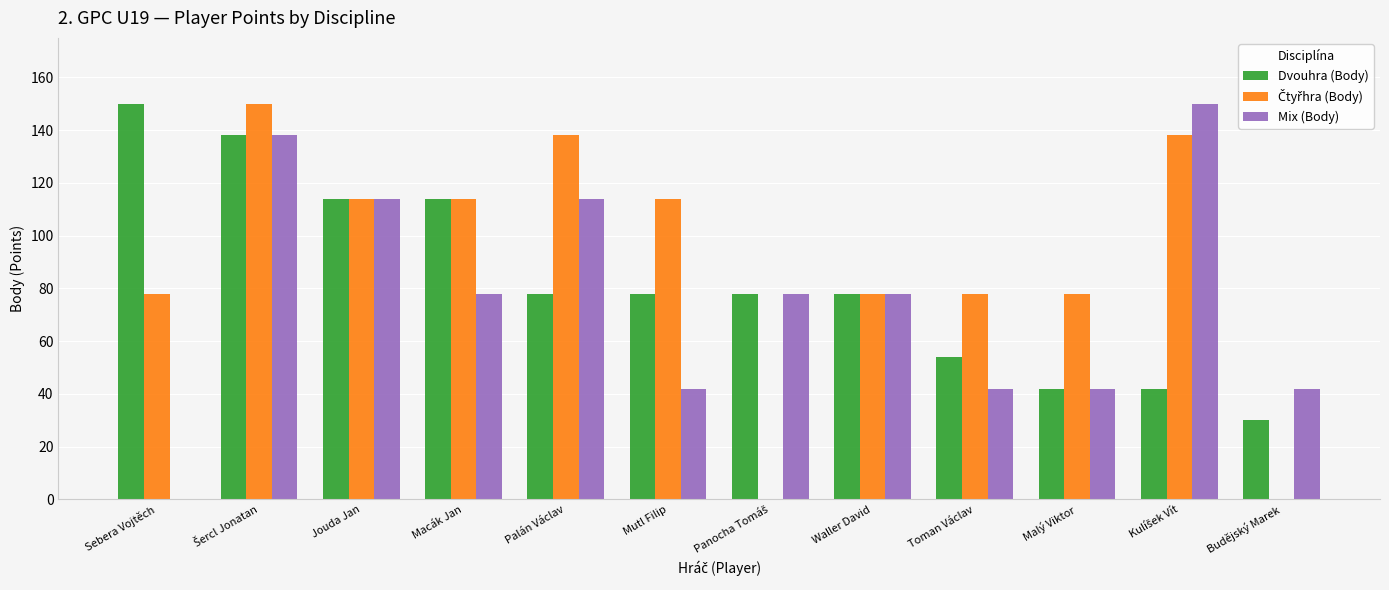

What is the sum of all Dvouhra (Body) values?

996